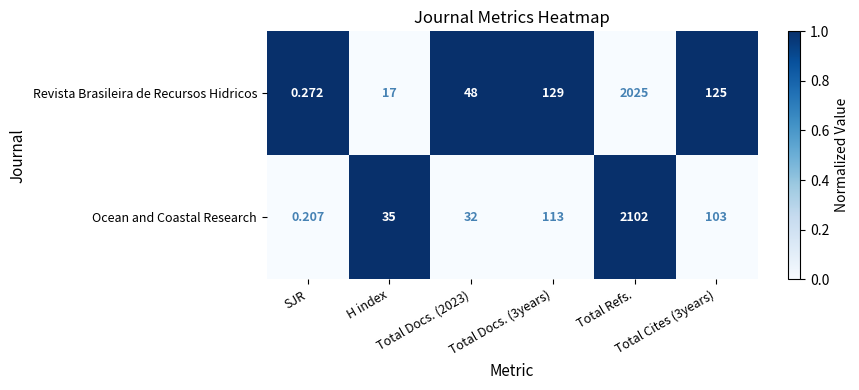

What is the spread (max minus min) of values at Total Docs. (2023)?

16.0